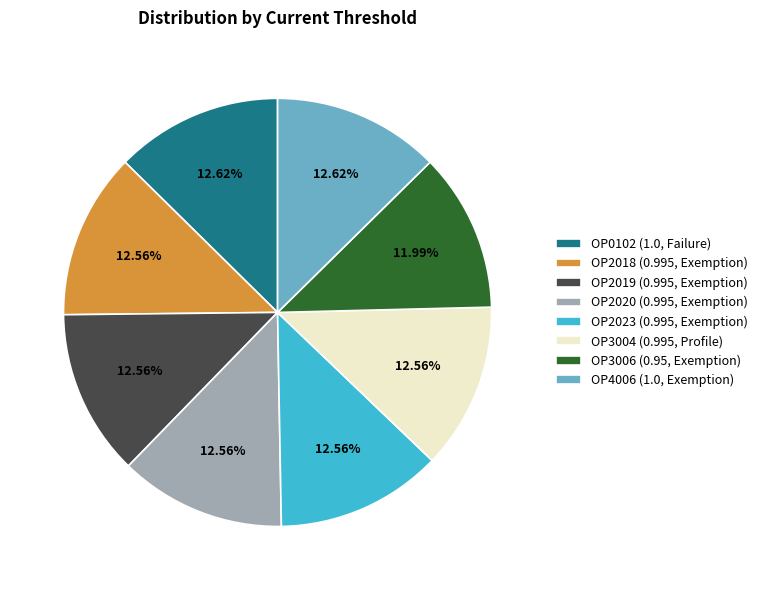

How many segments does this pie chart have?

8